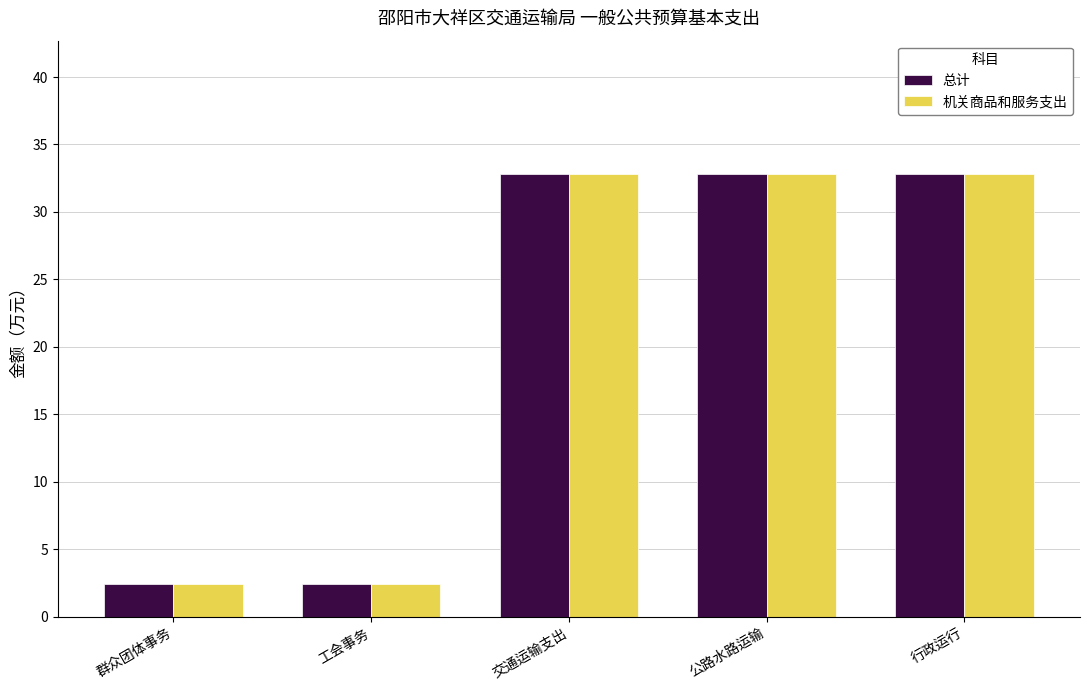

Is the value of 机关商品和服务支出 at 群众团体事务 greater than the value of 总计 at 交通运输支出?

No